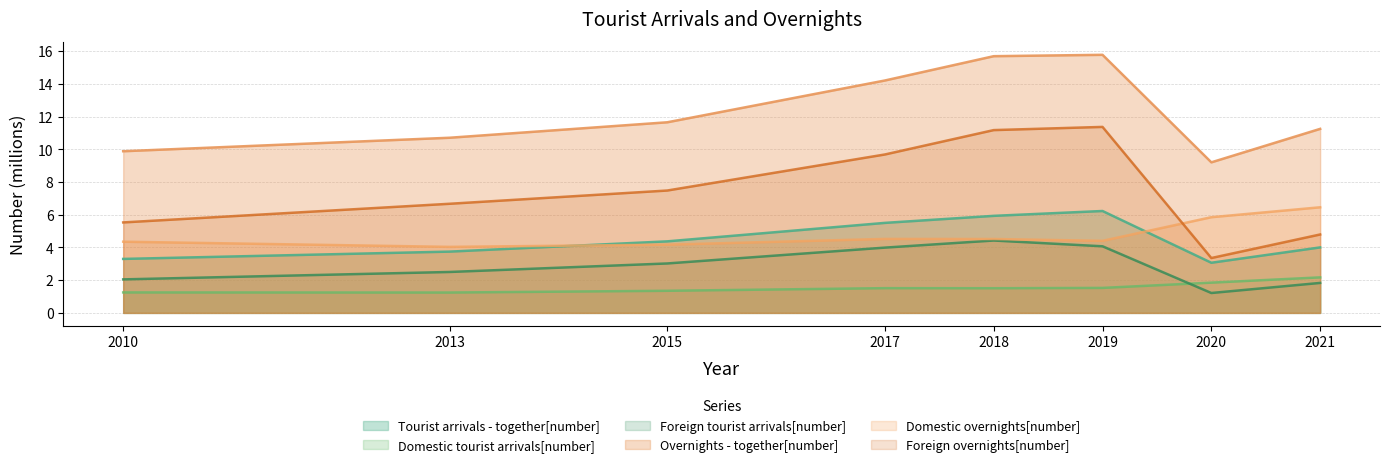

Does the chart have visible grid lines?

Yes